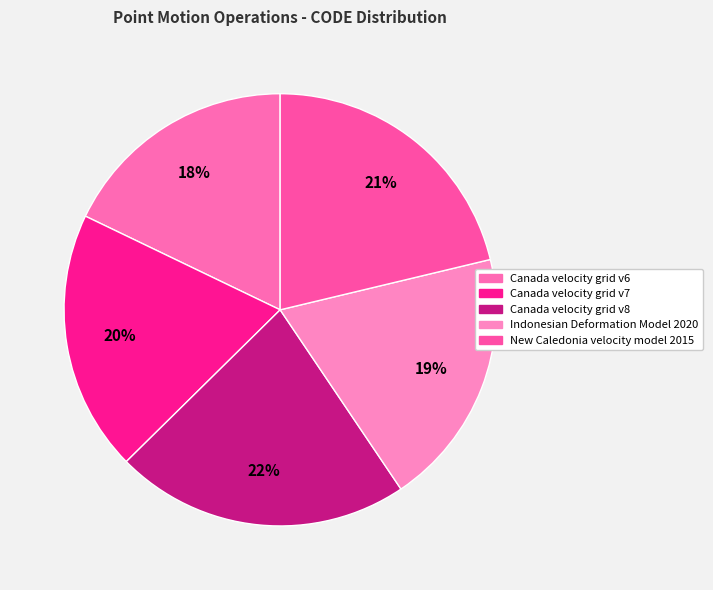

True or false: Indonesian Deformation Model 2020 accounts for 19% of the total.

True